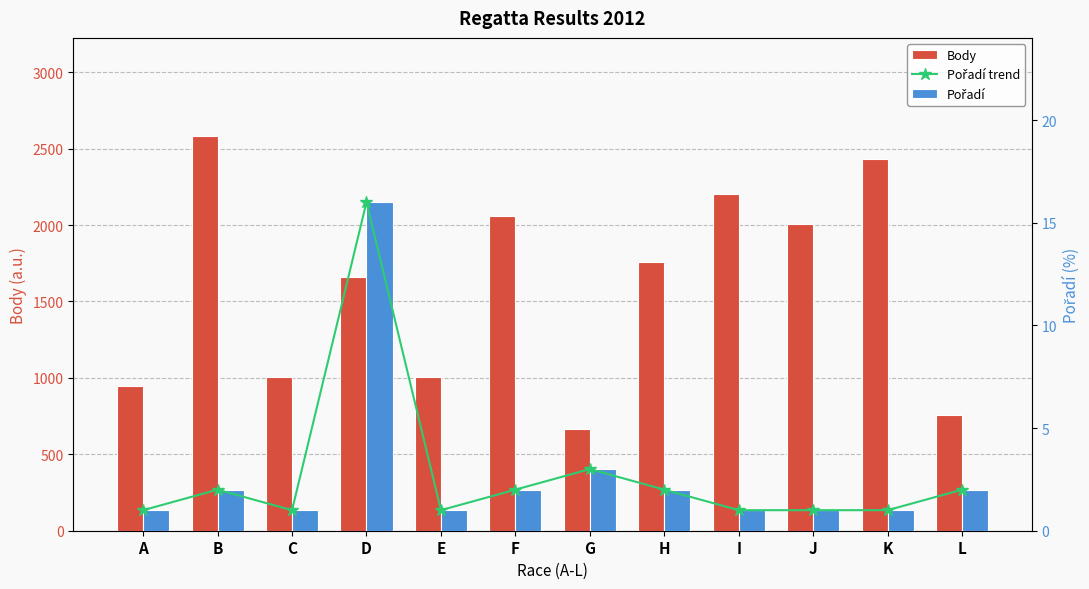

The Body series shows 418 at C. True or false?

False